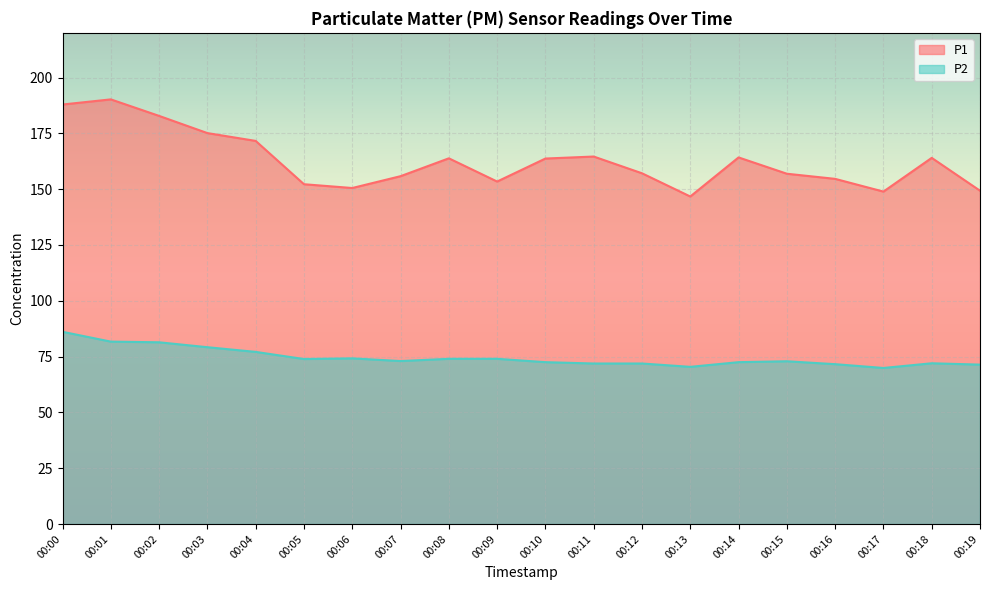

In P1, how many points are lower than both neighbors (excluding endpoints)?

4